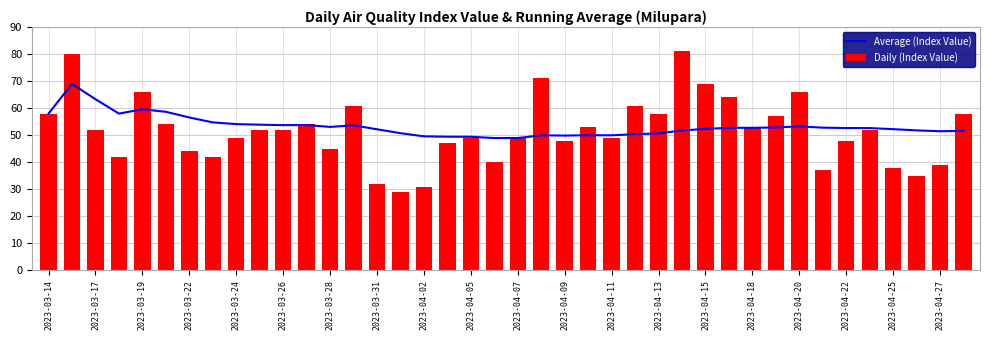

Is it true that Daily (Index Value) equals 36 at 2023-03-14?

False